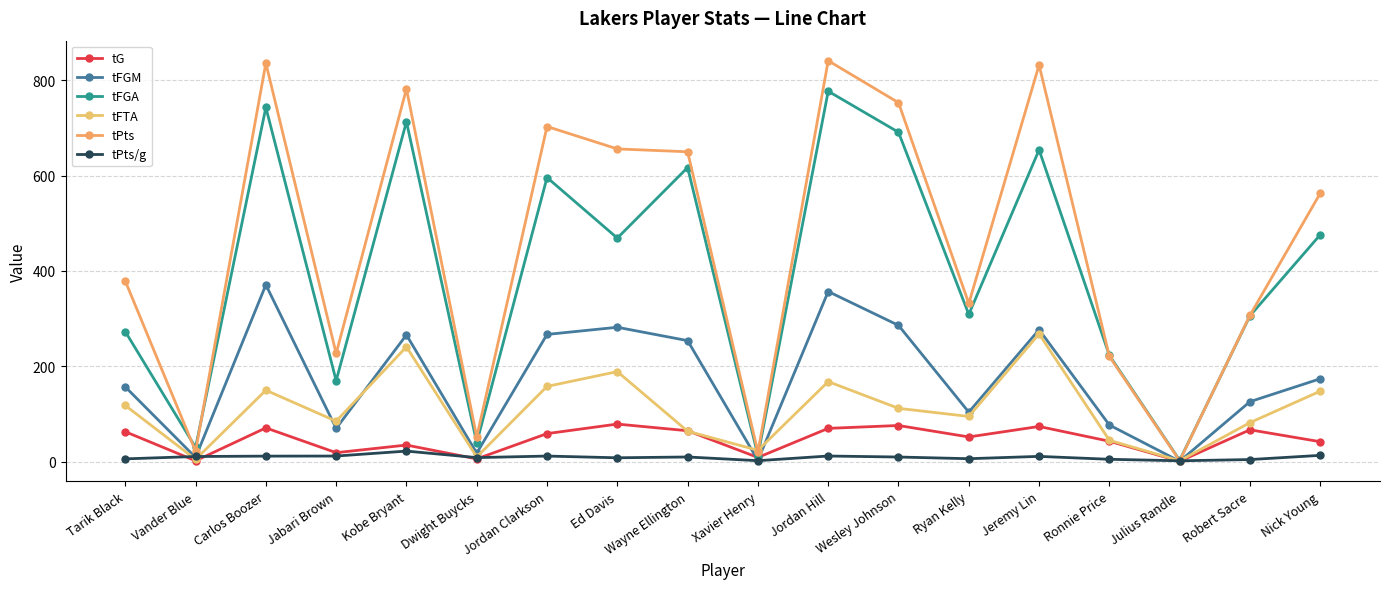

What is the maximum value shown in the chart?

841.0